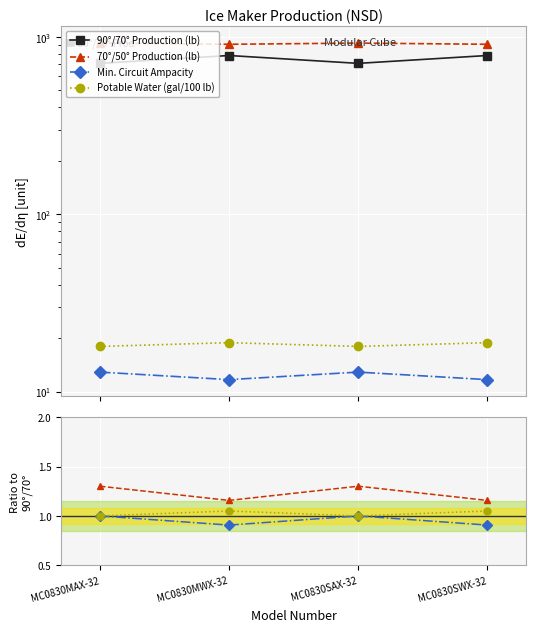

True or false: Potable Water (gal/100 lb) has a value of 1.7 at MC0830MAX-32.

False